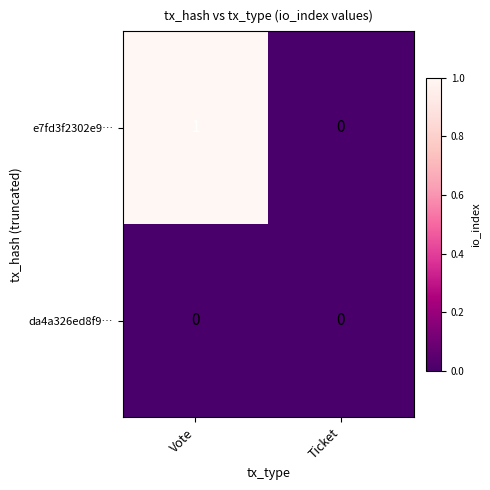

Which series has the largest total across all categories?

e7fd3f2302e9…